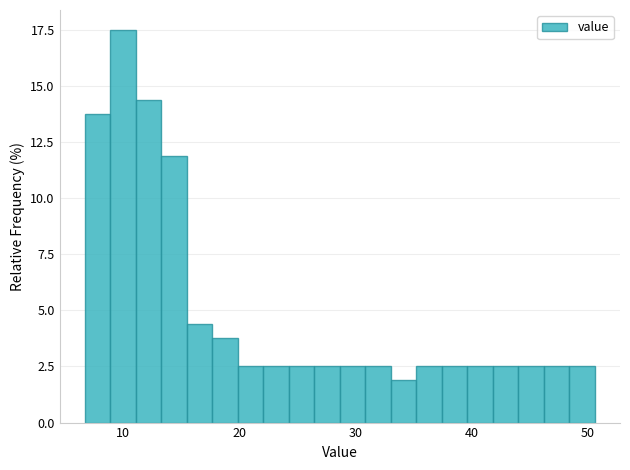

Around what value on the x-axis is the tallest bar? Give the approximate position of its centre, as read against the axis.

10